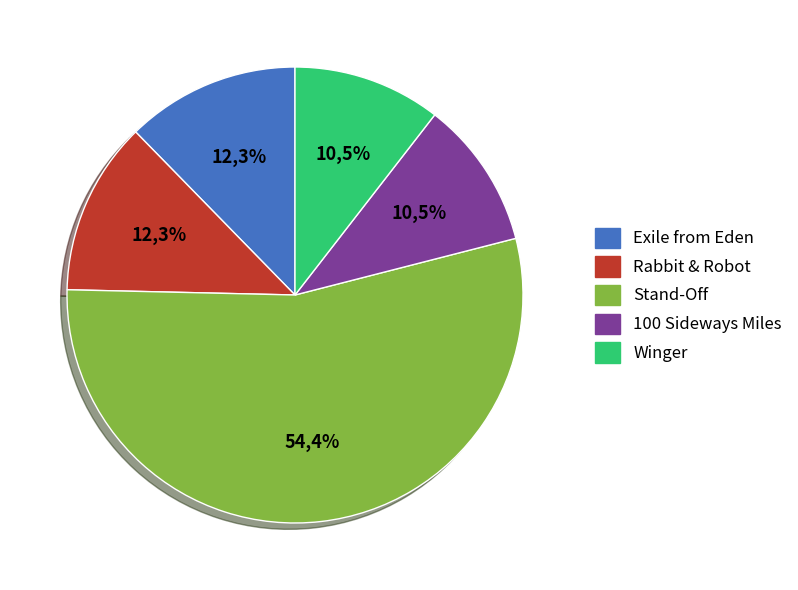

Do 100 Sideways Miles and Rabbit & Robot together represent more than half of the pie?

No